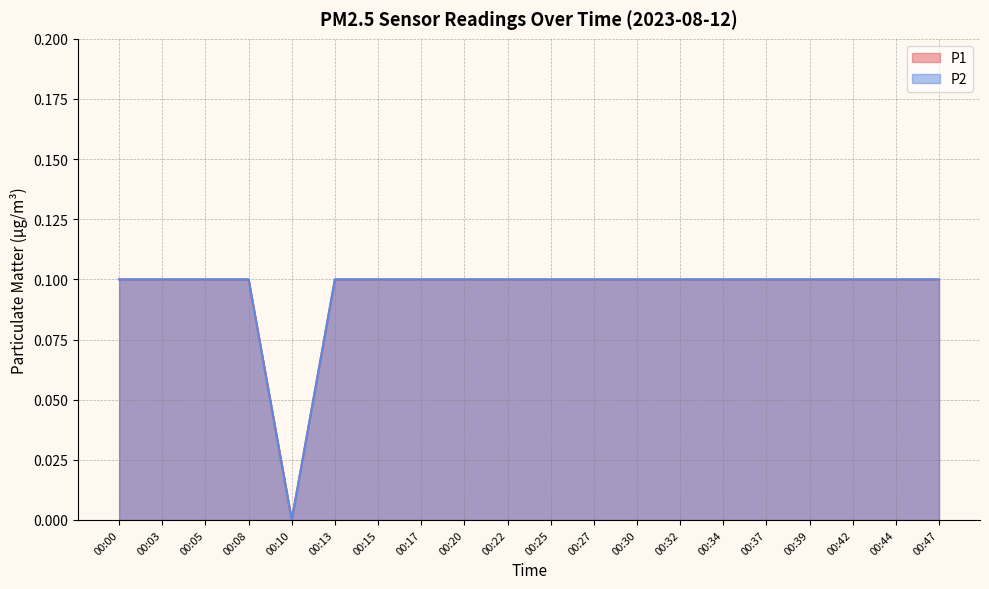

How many interior local valleys does the P1 series have?

1